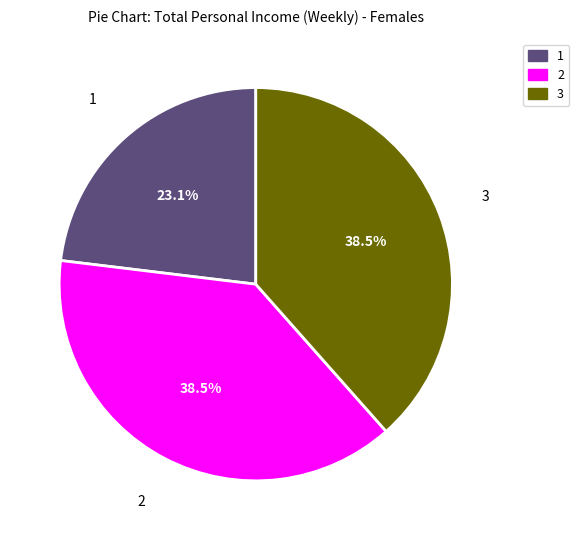

Approximately how many times larger is the value at 3 compared to 2?

1.0